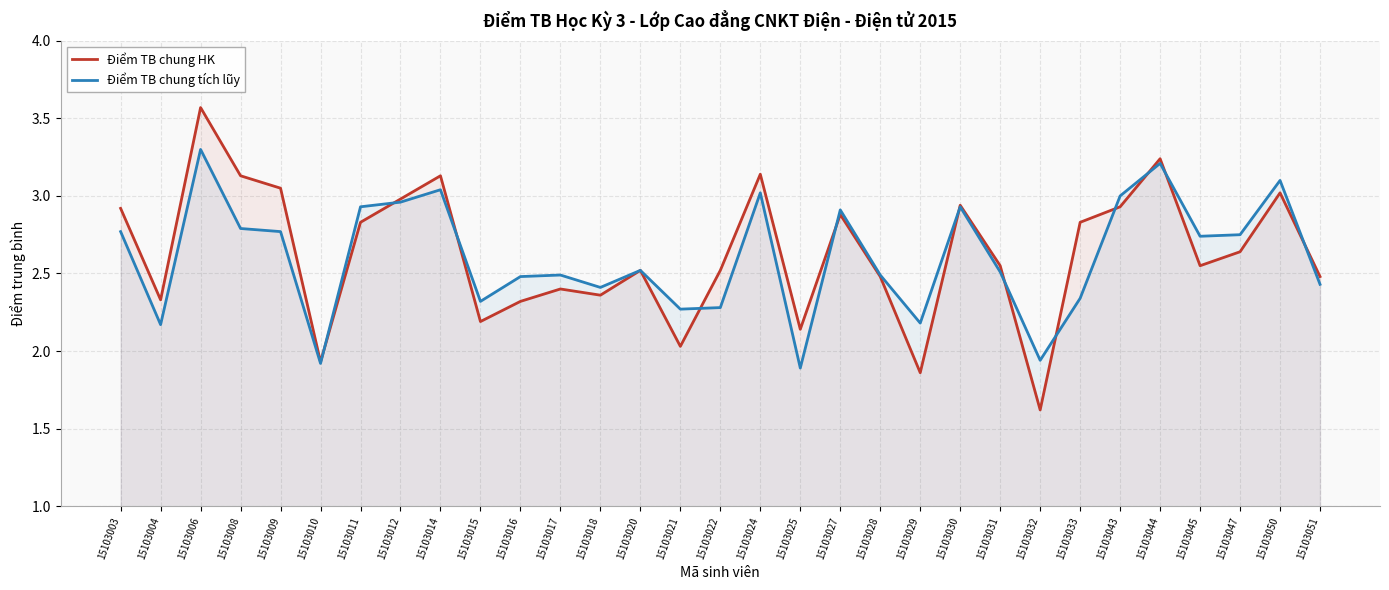

Which series has the widest spread of values?

Điểm TB chung HK